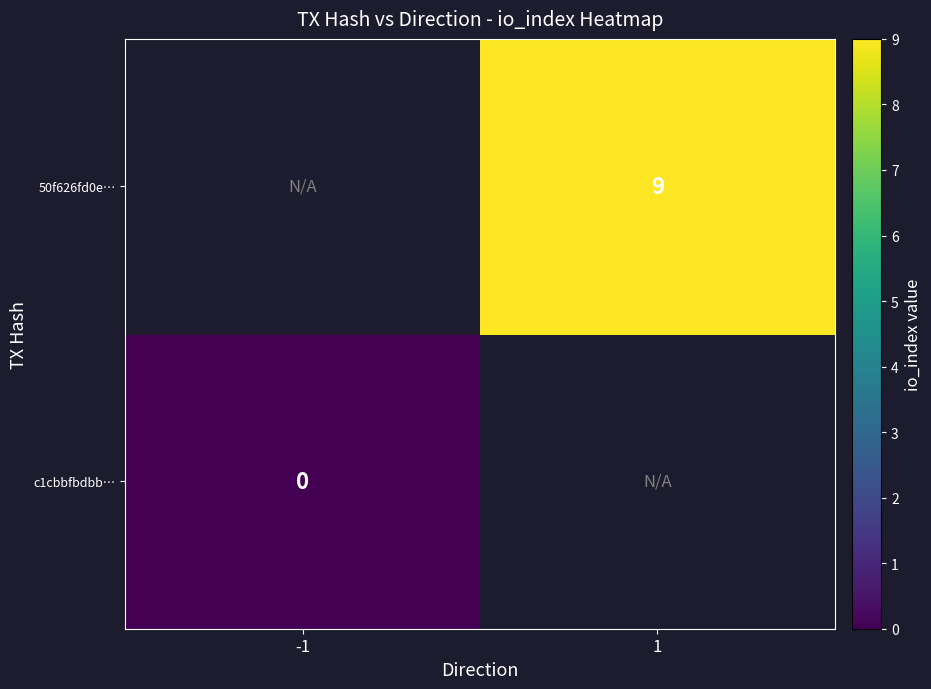

The value of 50f626fd0e… at 1 is 13. True or false?

False